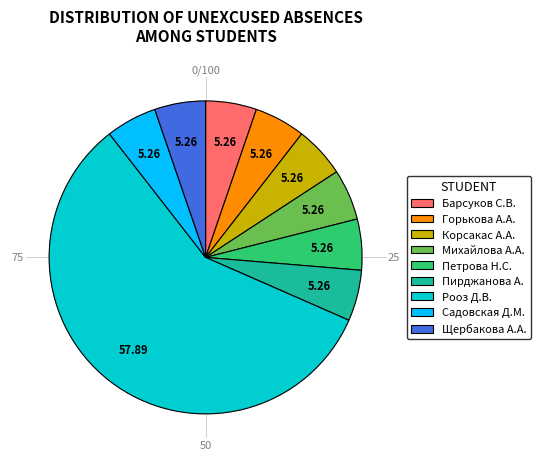

What is the largest slice in the pie chart?

Рооз Д.В.